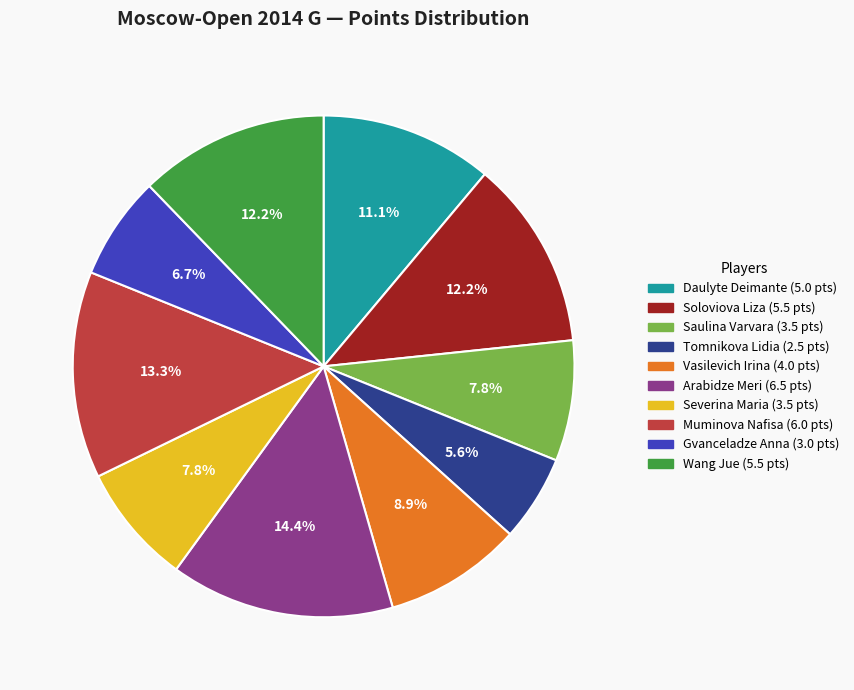

How many slices are in this pie chart?

10